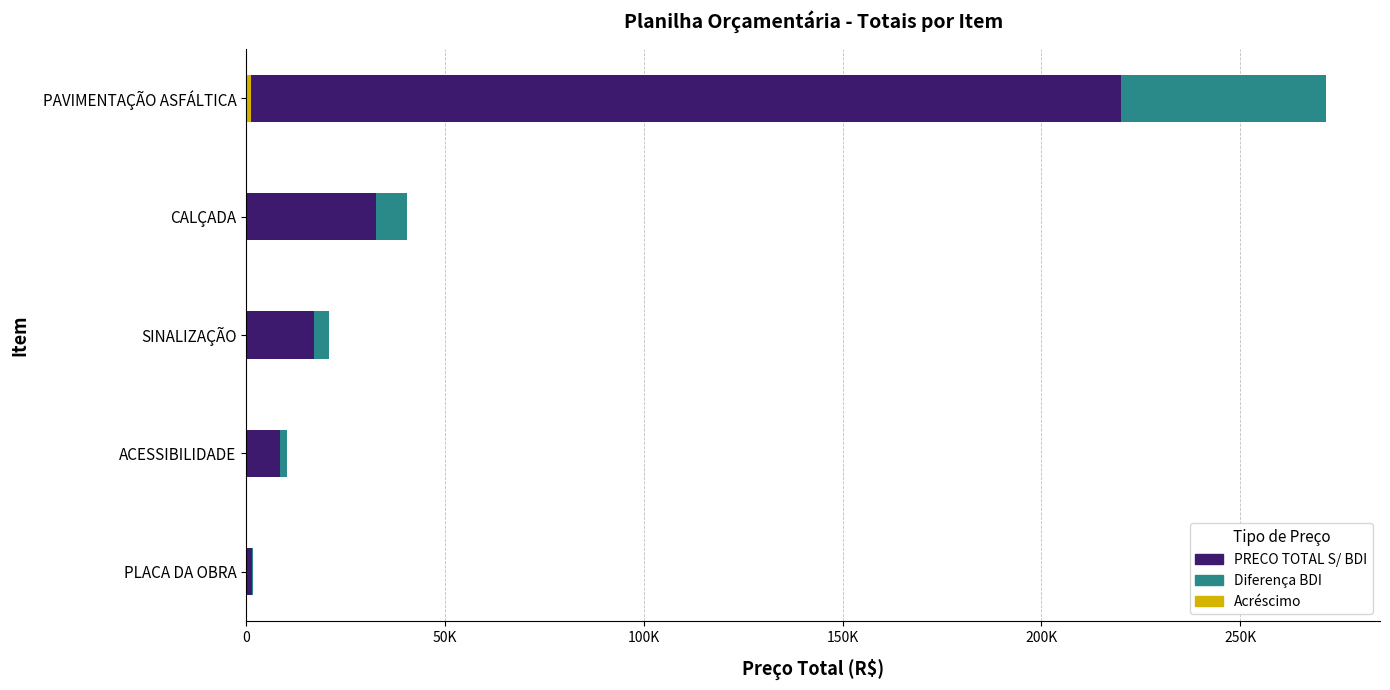

What is the value of the Diferença BDI bar at the 1st from the left?

319.1